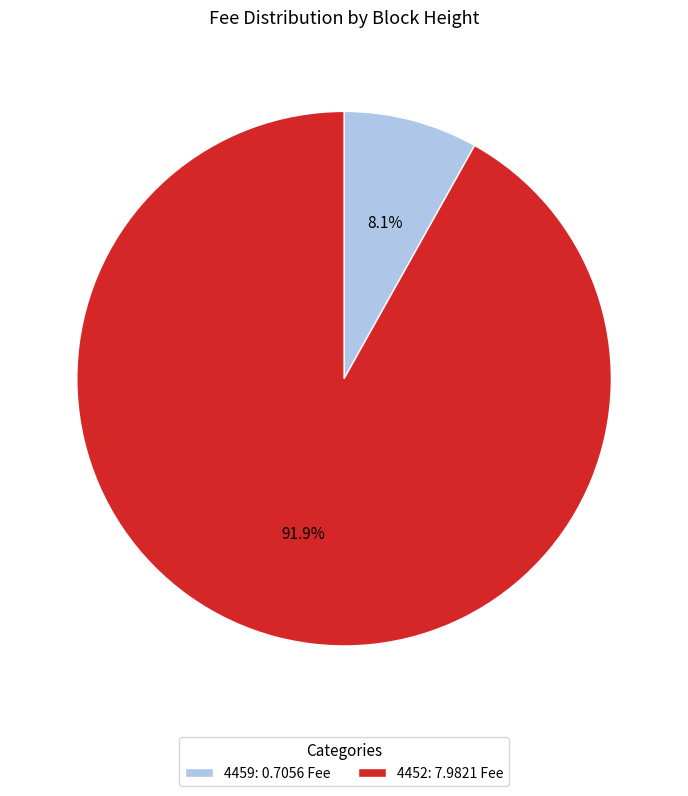

Approximately how many times larger is the value at 4459 compared to 4452?

0.1